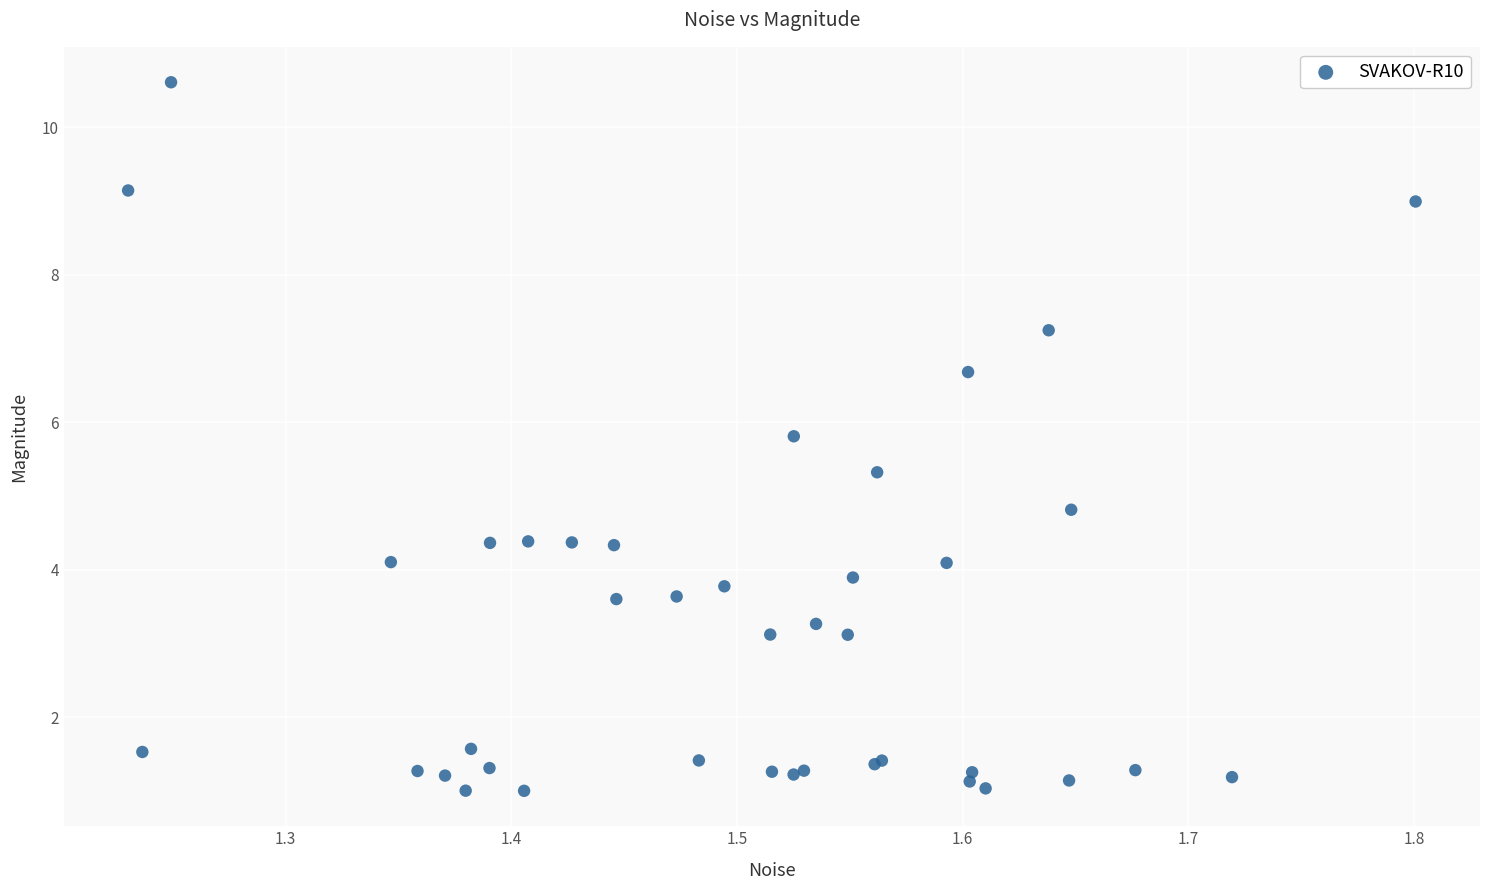

What Y value in the scatter plot is closest to 5?

4.8